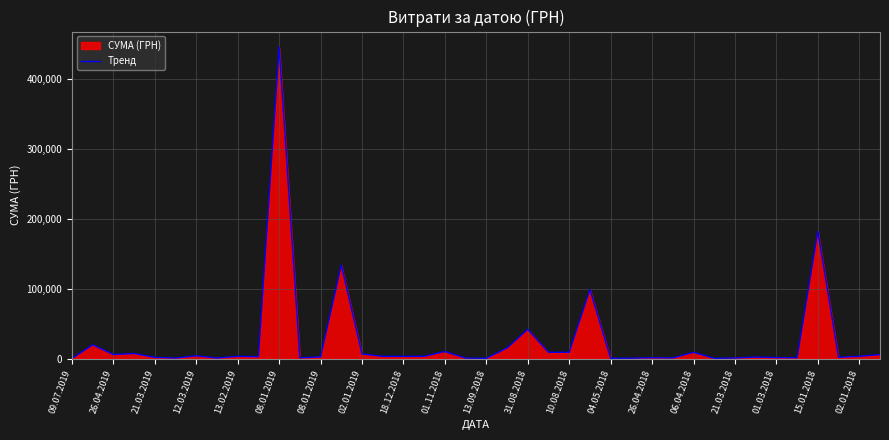

Reading right to left, transcribe all the data shown in this chart.

5916.0	3572.0	2093.7	181863.0	1540.9	1690.1	2412.0	1135.0	578.0	9196.3	1162.7	1507.0	824.0	631.0	98874.2	9250.0	9250.0	42045.4	15400.0	665.0	960.0	10312.5	3464.0	3464.0	3464.0	6863.2	133830.4	2688.0	1350.8	444884.0	2939.9	3500.0	1051.9	4234.6	1078.0	1991.0	7499.0	6058.7	19907.5	385.1